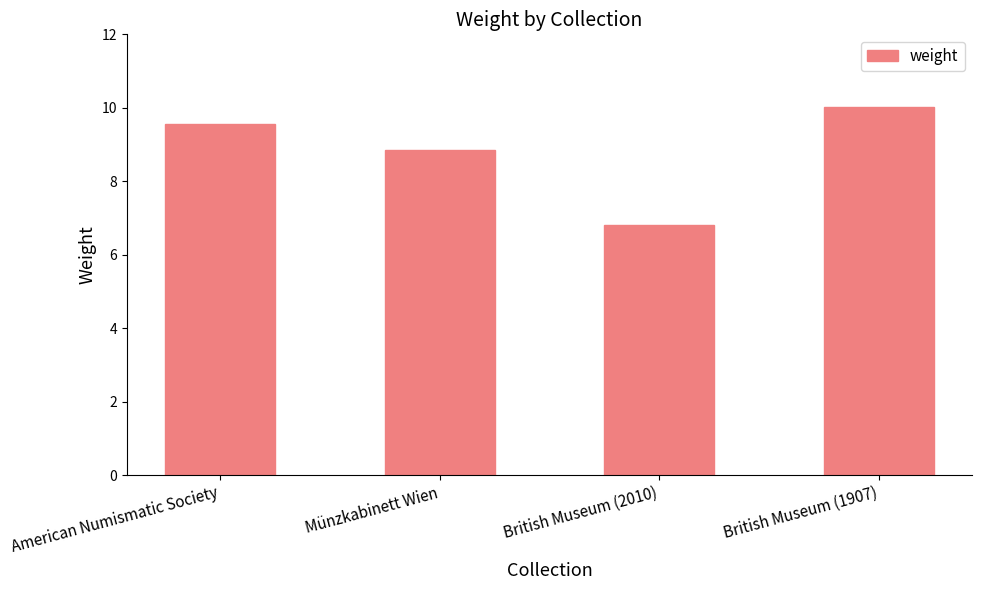

Rank the categories by value from lowest to highest.

British Museum (2010), Münzkabinett Wien, American Numismatic Society, British Museum (1907)